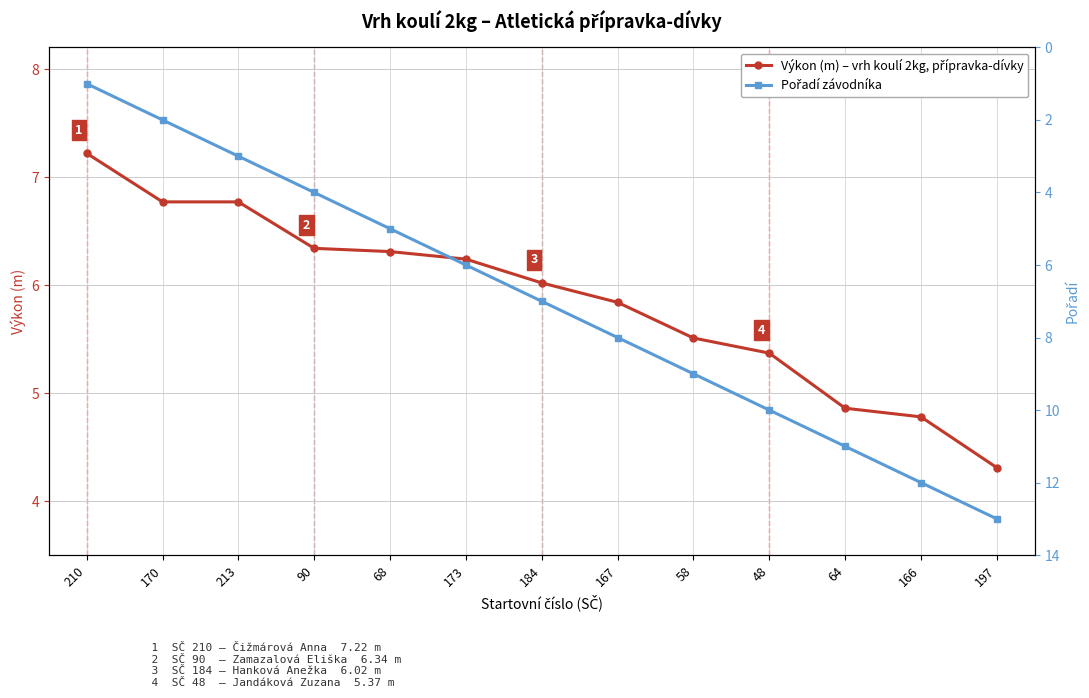

Which category has the highest value across all series?

197